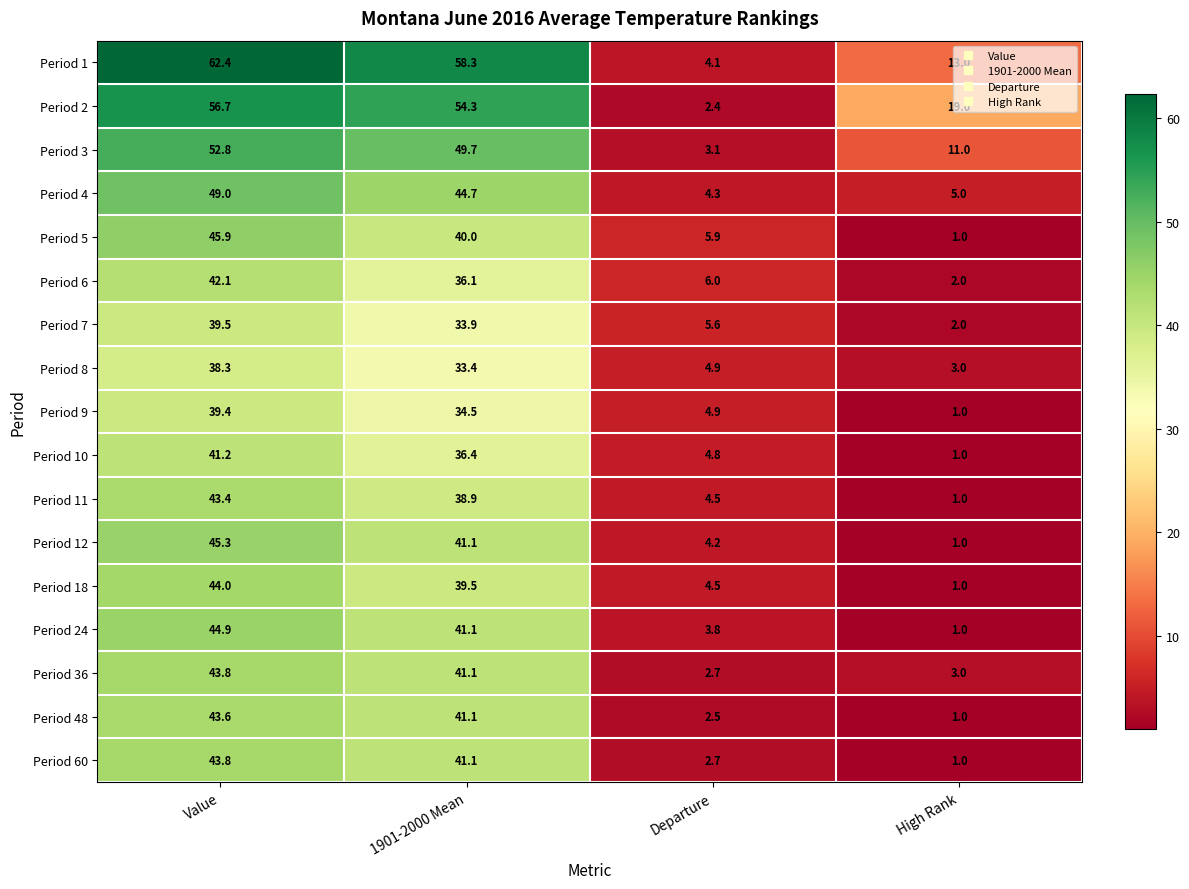

At which category does the chart reach its minimum across all series?

High Rank